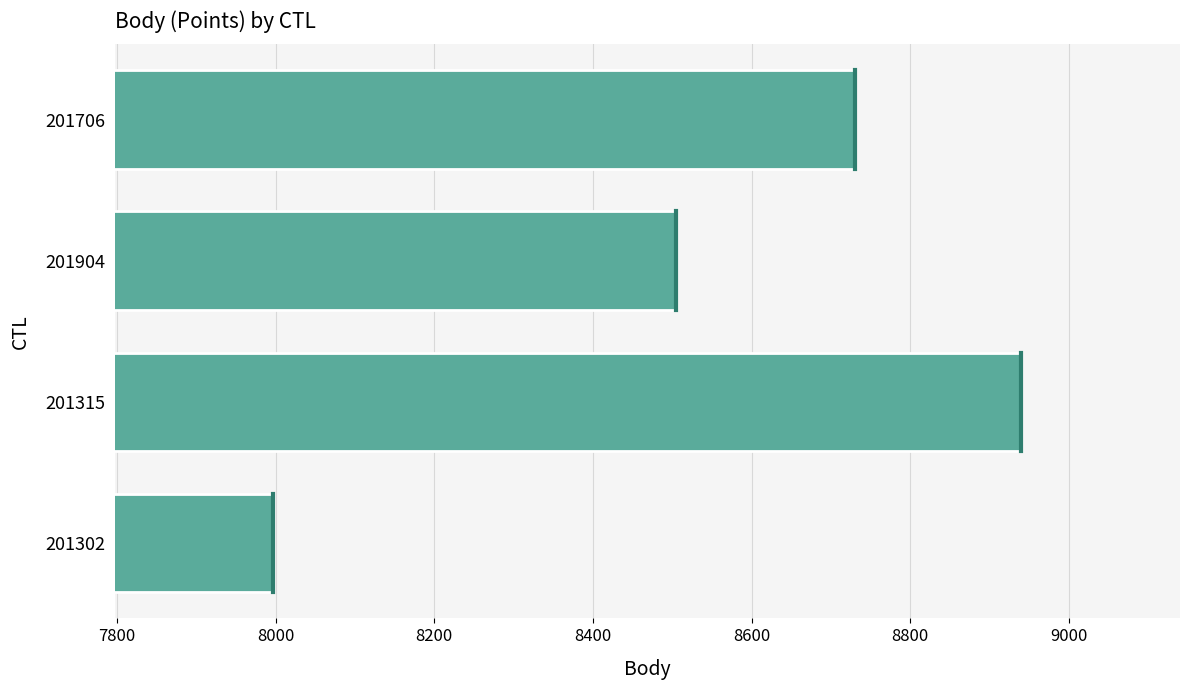

The chart shows a value of 8730 at 201706. True or false?

True